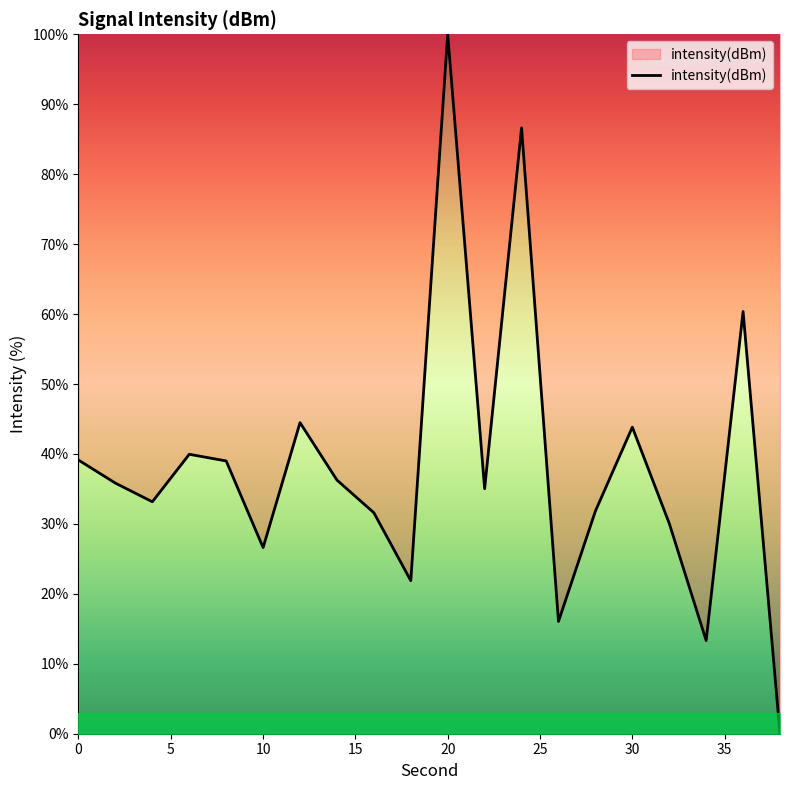

What is the greatest value displayed?

100.0